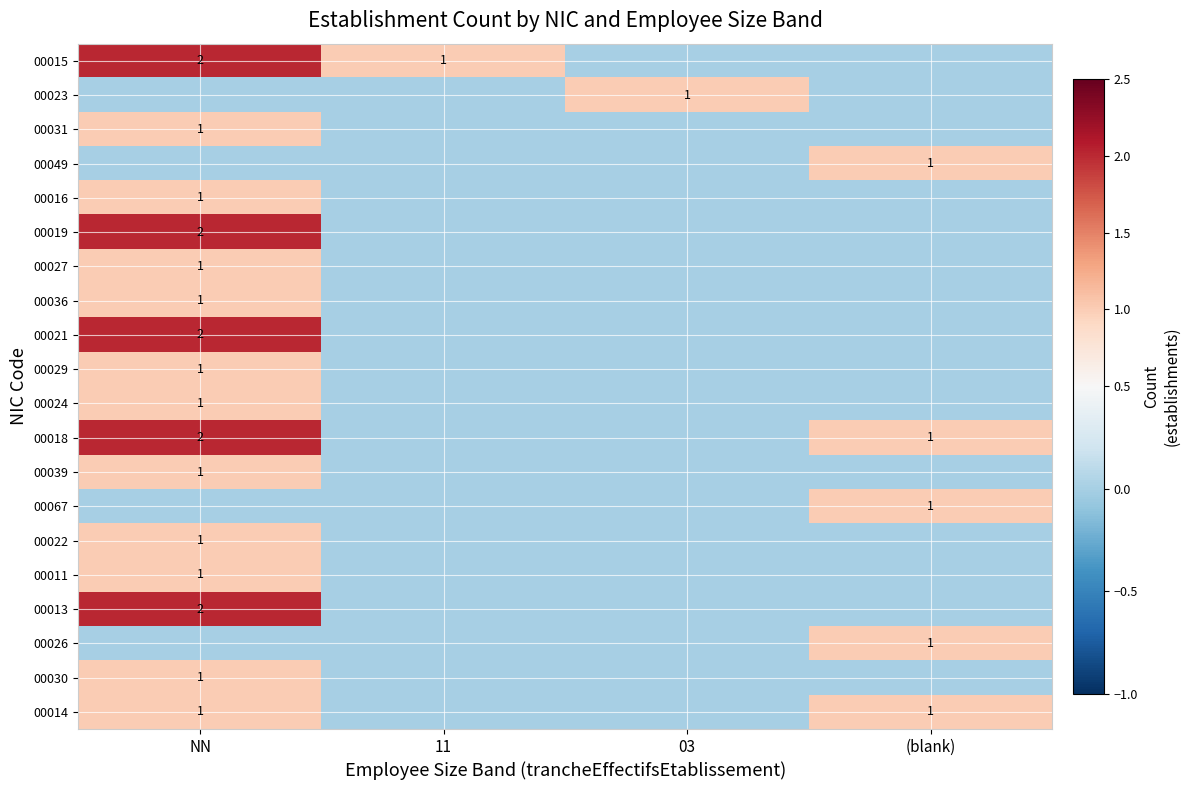

At which category does the chart reach its minimum across all series?

03